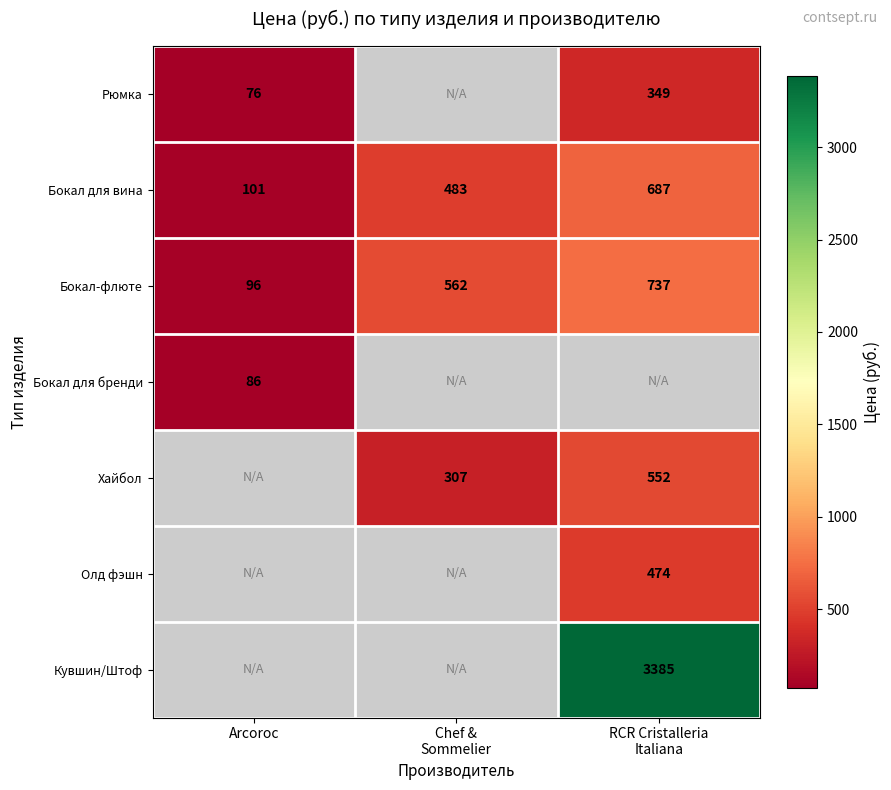

How many Бокал-флюте values are between 96 and 737?

3